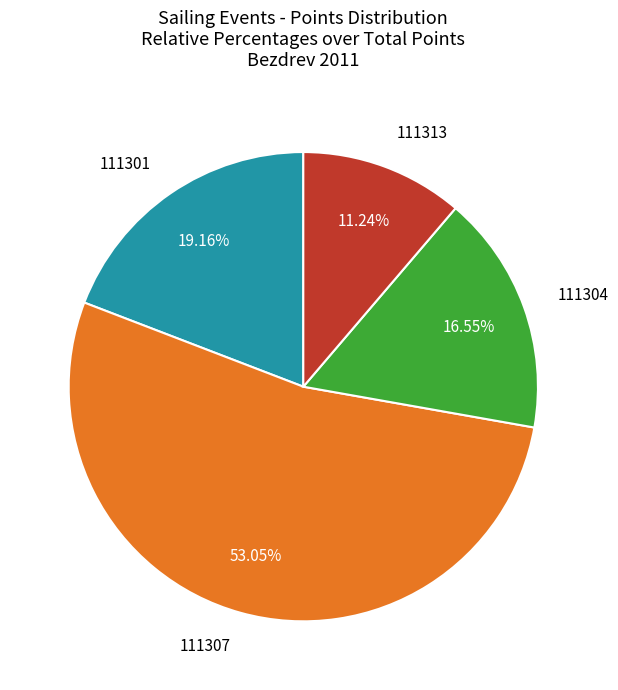

Does any single category account for the majority?

Yes